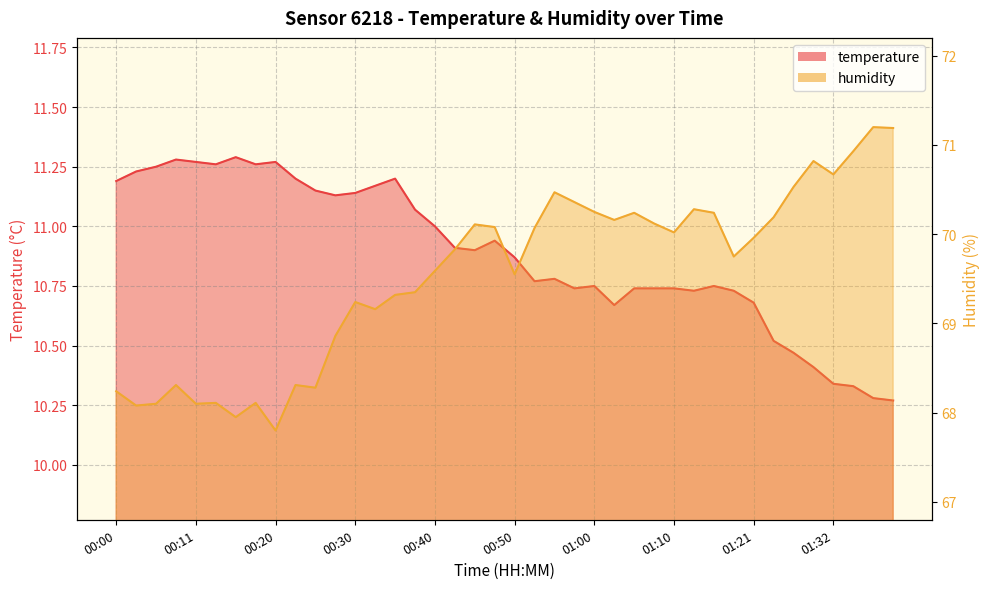

The temperature series shows 5.3 at 00:35. True or false?

False